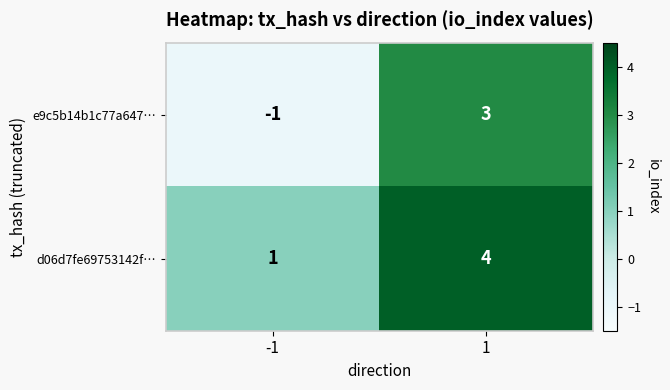

Reading left to right, transcribe all the data shown in this chart.

e9c5b14b1c77a647…: -1=-1	1=3
d06d7fe69753142f…: -1=1	1=4